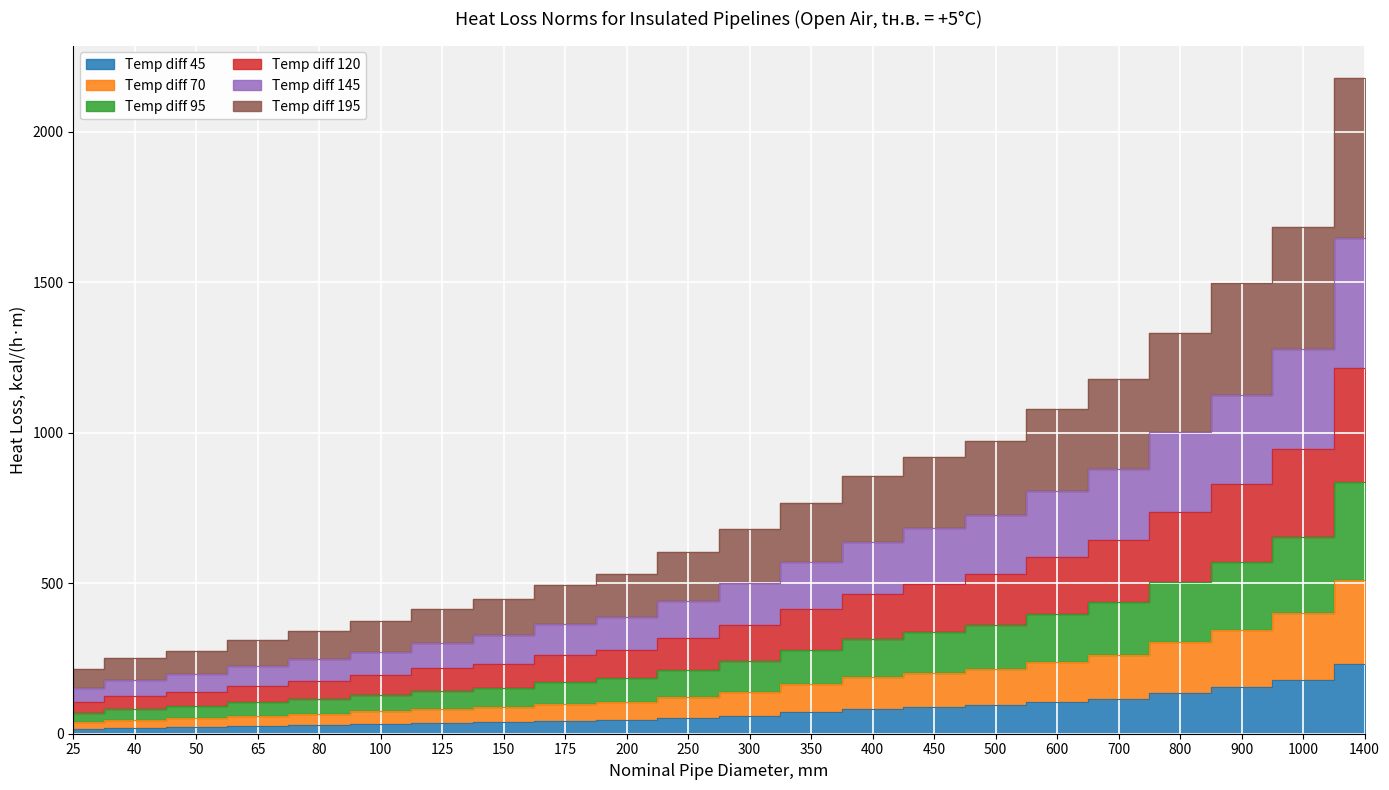

Rank the categories by Temp diff 120 value from highest to lowest.

1400, 1000, 900, 800, 700, 600, 500, 450, 400, 350, 300, 250, 200, 175, 150, 125, 100, 80, 65, 50, 40, 25